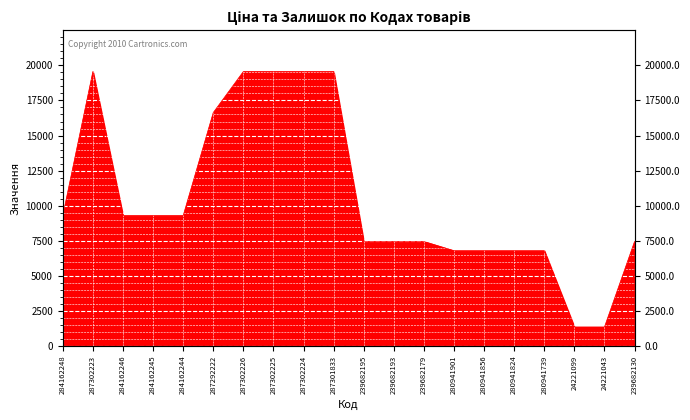

How many points are higher than both their immediate neighbors (excluding endpoints)?

1